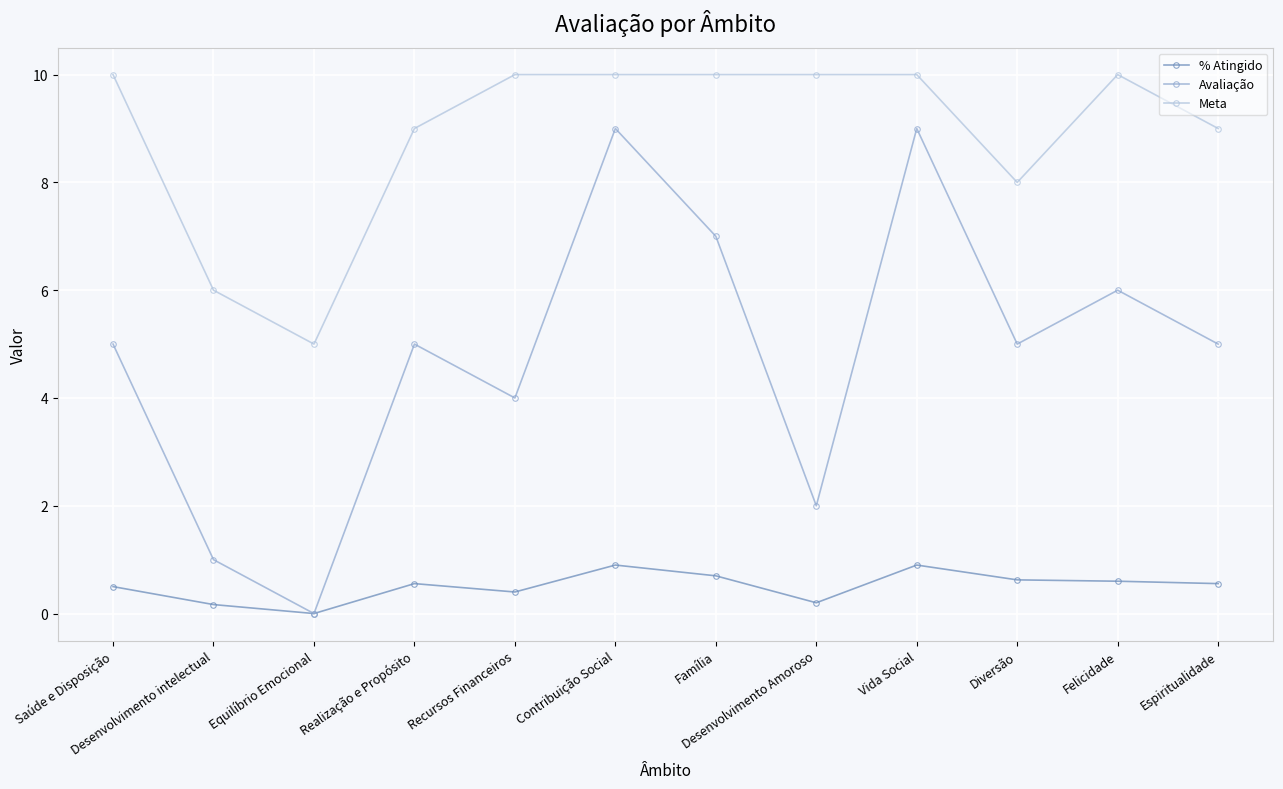

At Realização e Propósito, list the series in order from largest to smallest.

Meta, Avaliação, % Atingido